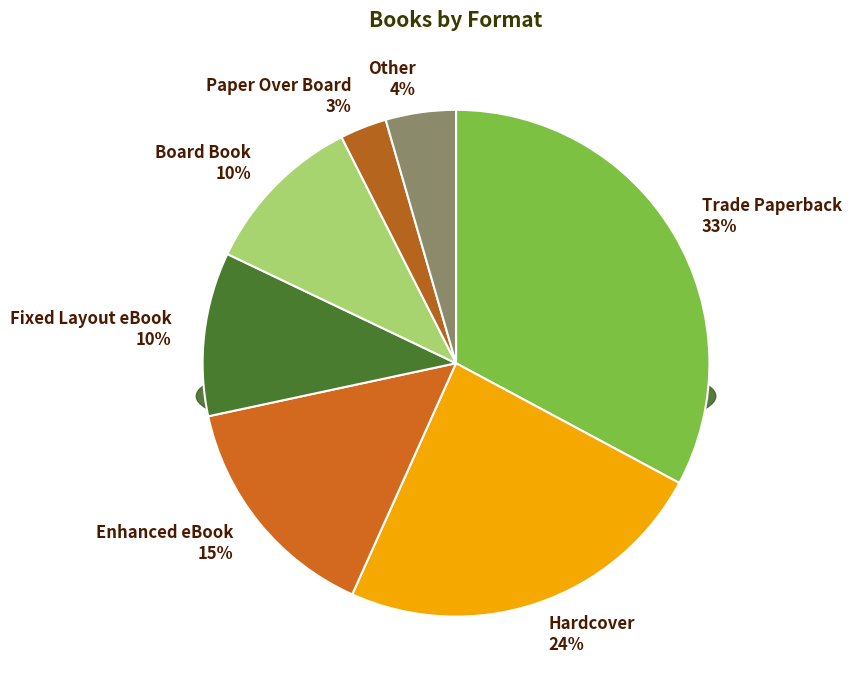

Count the number of slices in the pie.

8